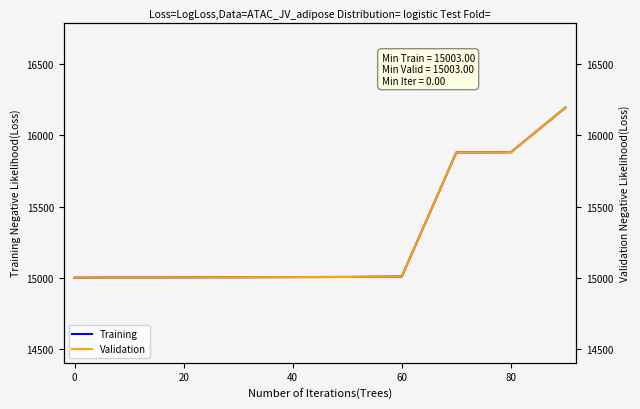

True or false: Training and Validation cross at least once.

False